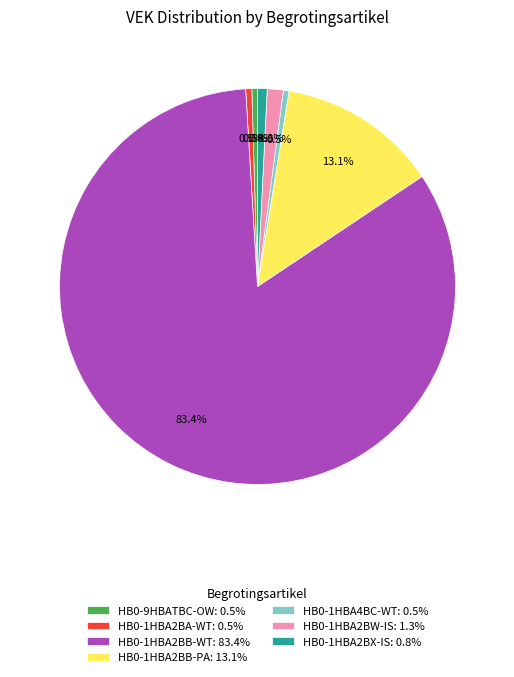

Between HB0-1HBA2BA-WT: 0.5% and HB0-1HBA2BB-PA: 13.1%, which is larger?

HB0-1HBA2BB-PA: 13.1%